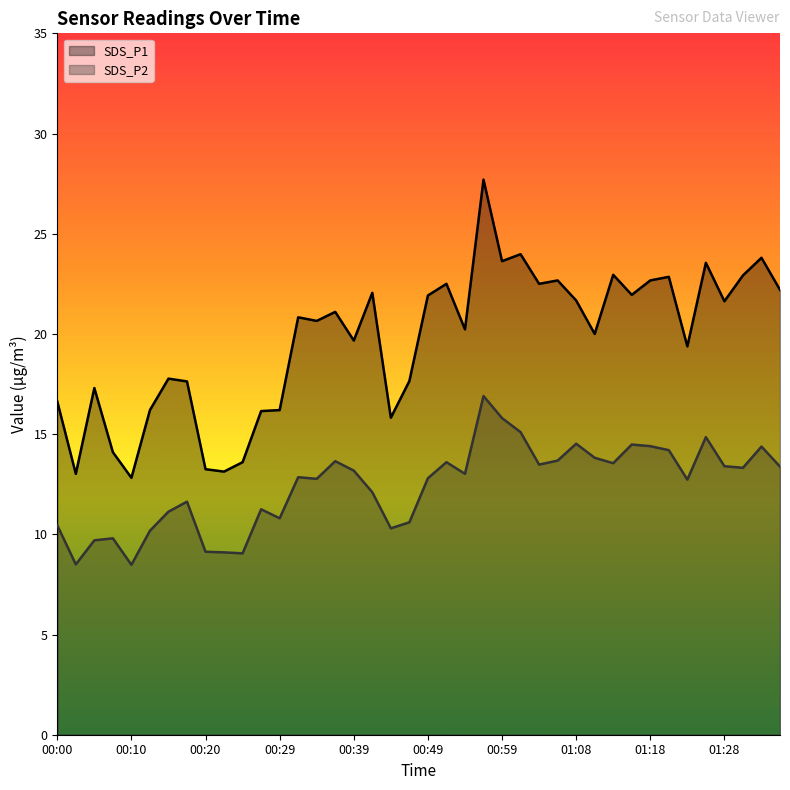

How many data points does each series have?

40